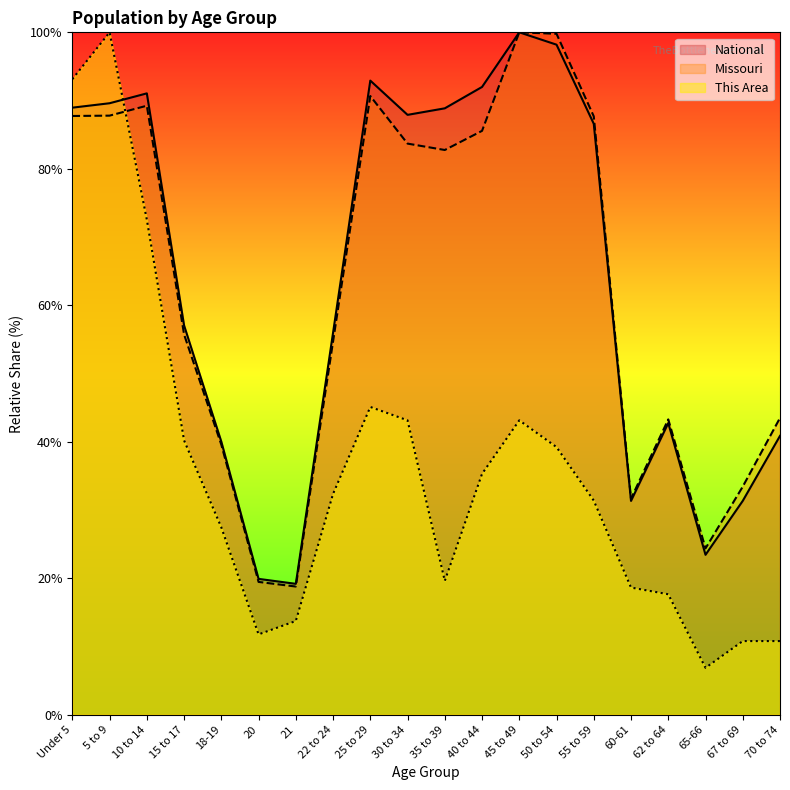

What is the value of the Missouri point at the 20th from the left?

43.5